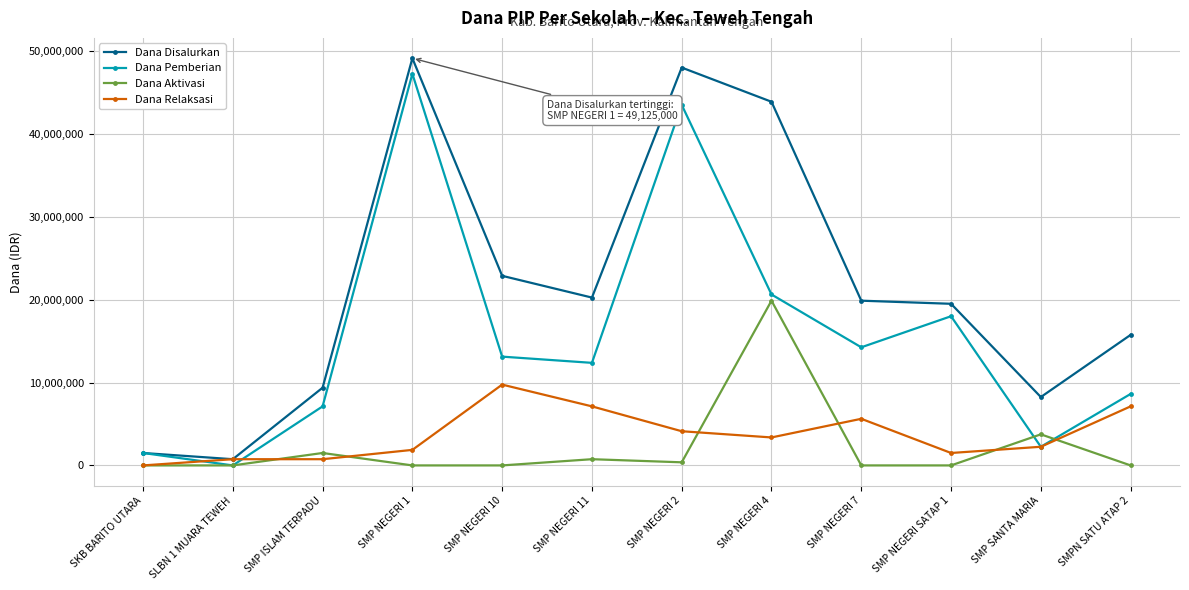

At SMP NEGERI 11, list the series in order from smallest to largest.

Dana Aktivasi, Dana Relaksasi, Dana Pemberian, Dana Disalurkan